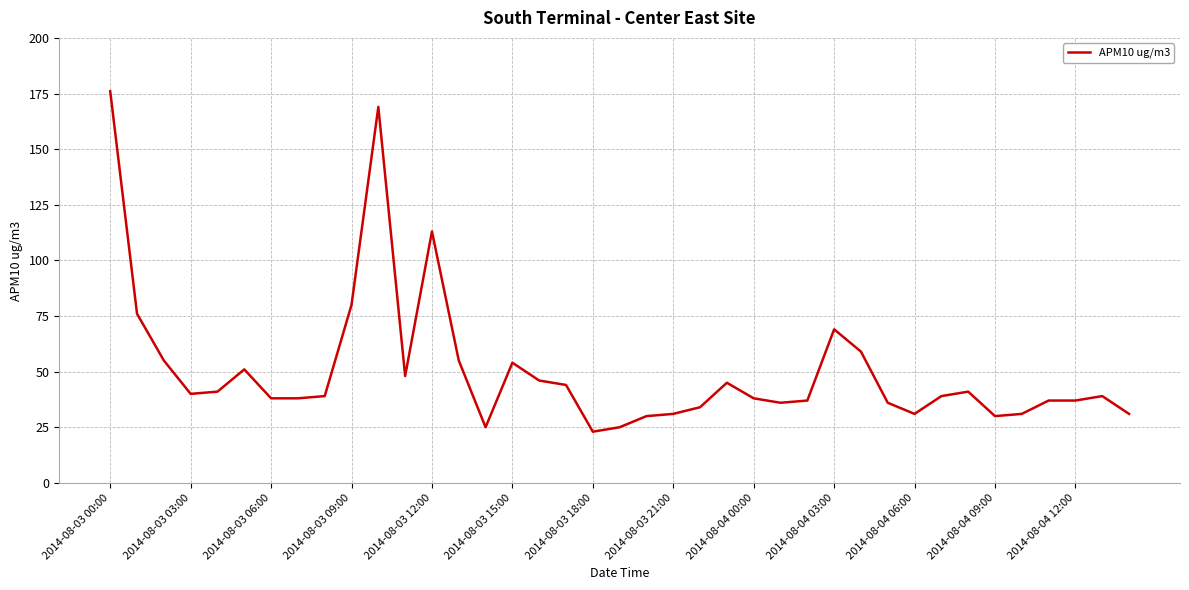

What is the difference between the maximum and minimum values?

153